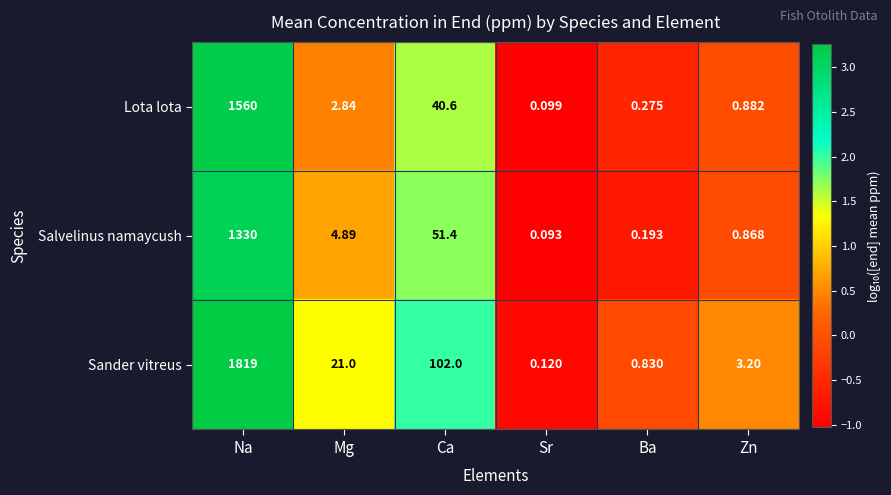

List the series in order of their peak value, lowest first.

Salvelinus namaycush, Lota lota, Sander vitreus